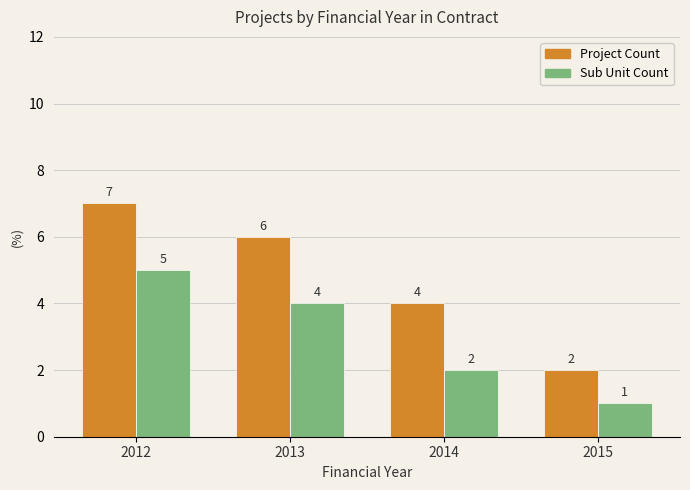

How many data points does each series have?

4